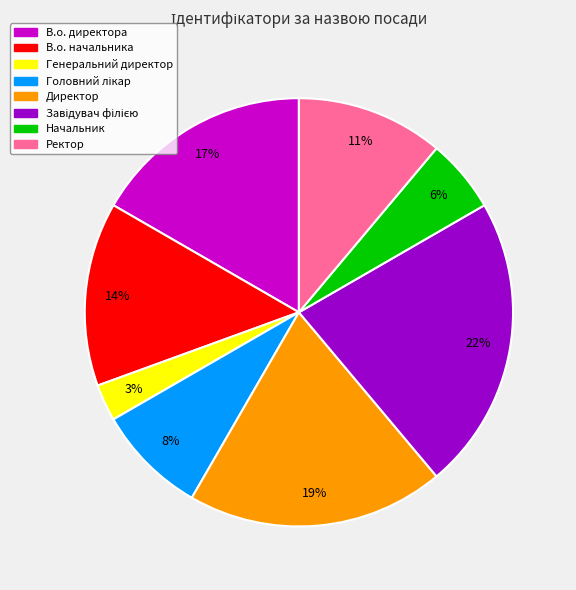

Which slice is the smallest?

Генеральний директор